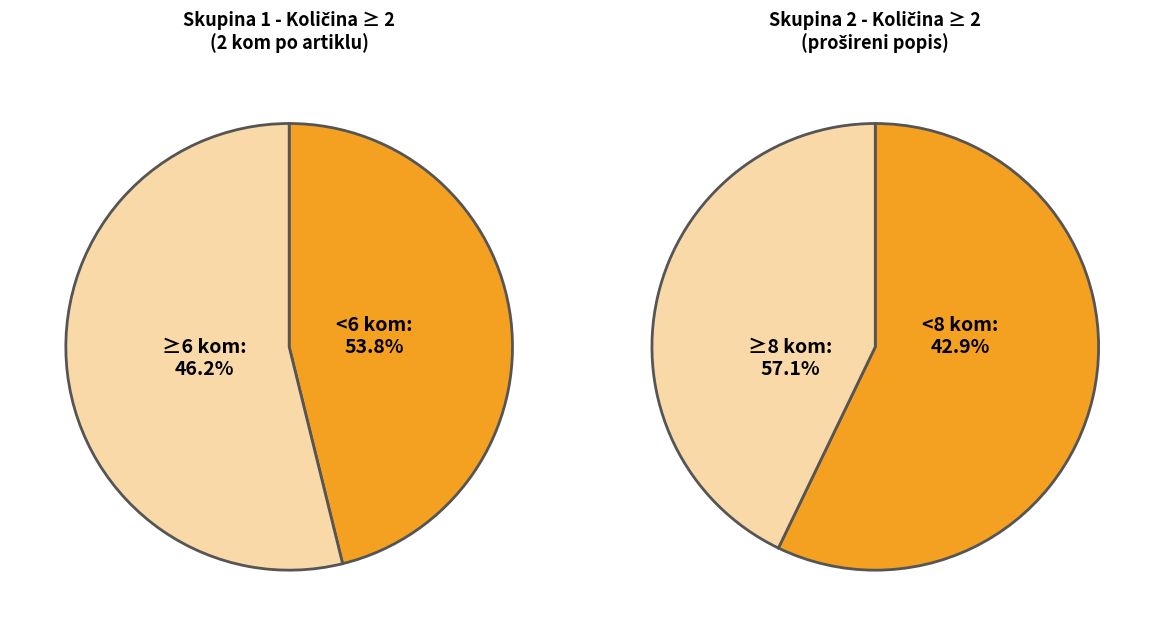

Is 8 the majority of the pie?

No